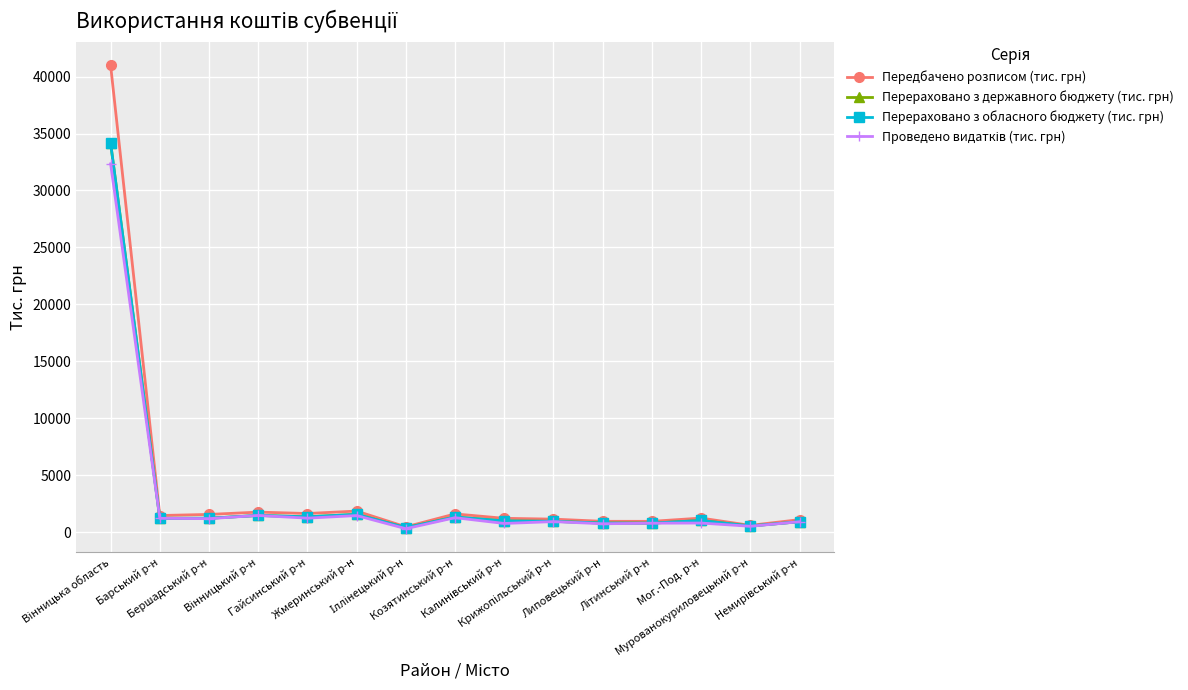

Does the chart have visible grid lines?

Yes